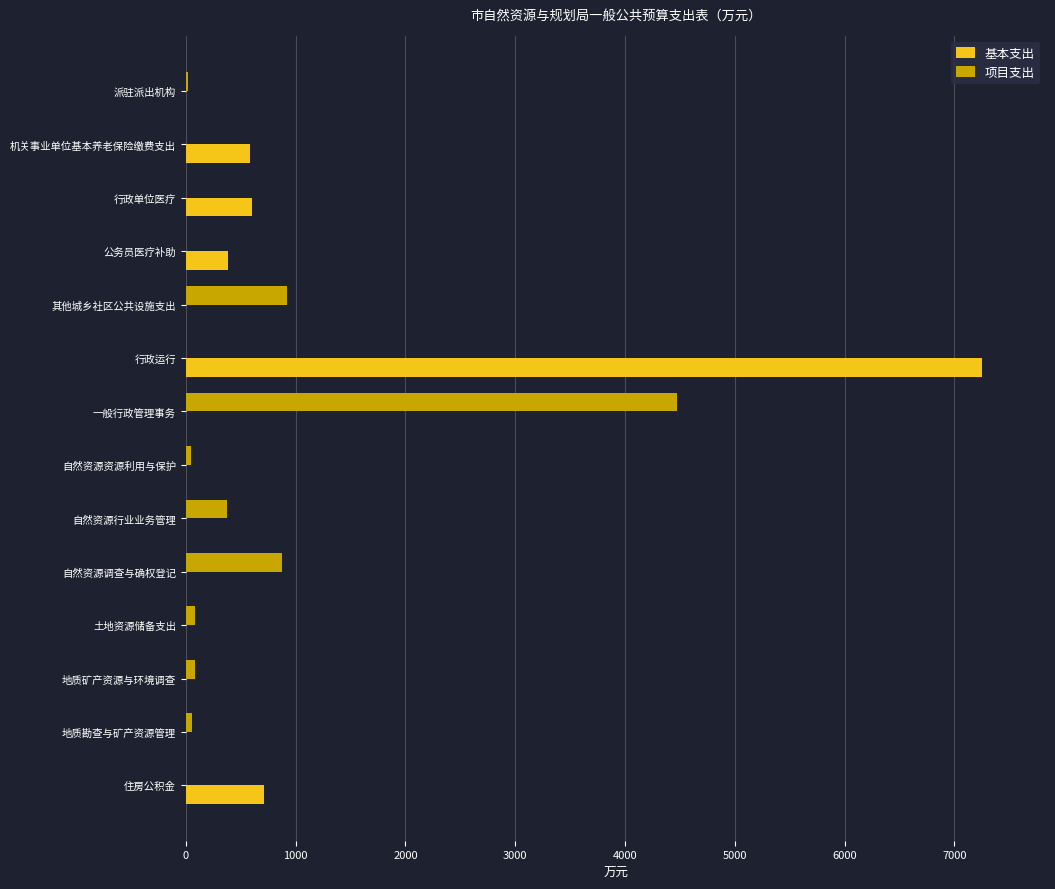

What is the greatest value displayed?

7253.3